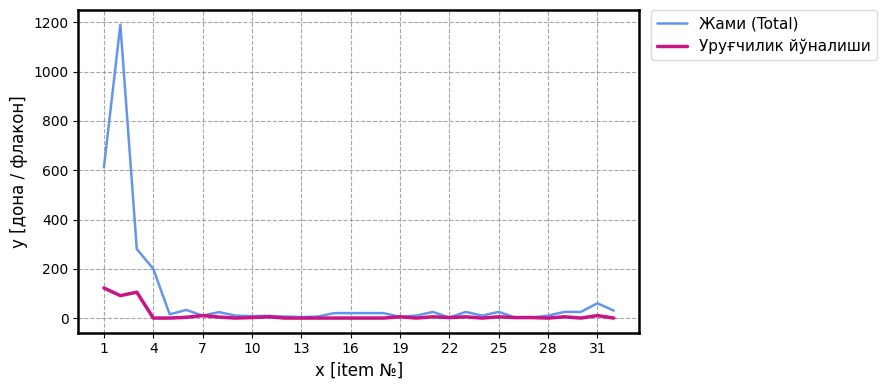

Which series has the largest range (max minus min)?

Жами (Total)